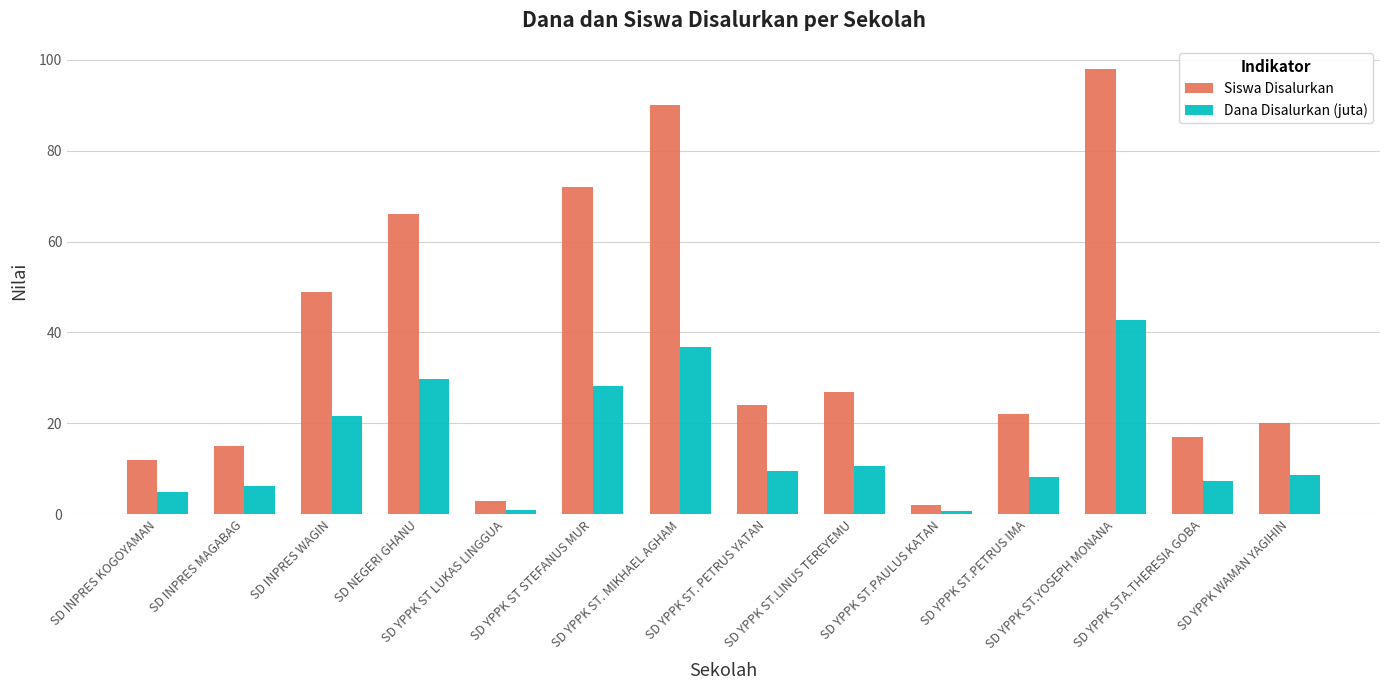

How many data points does each series have?

14